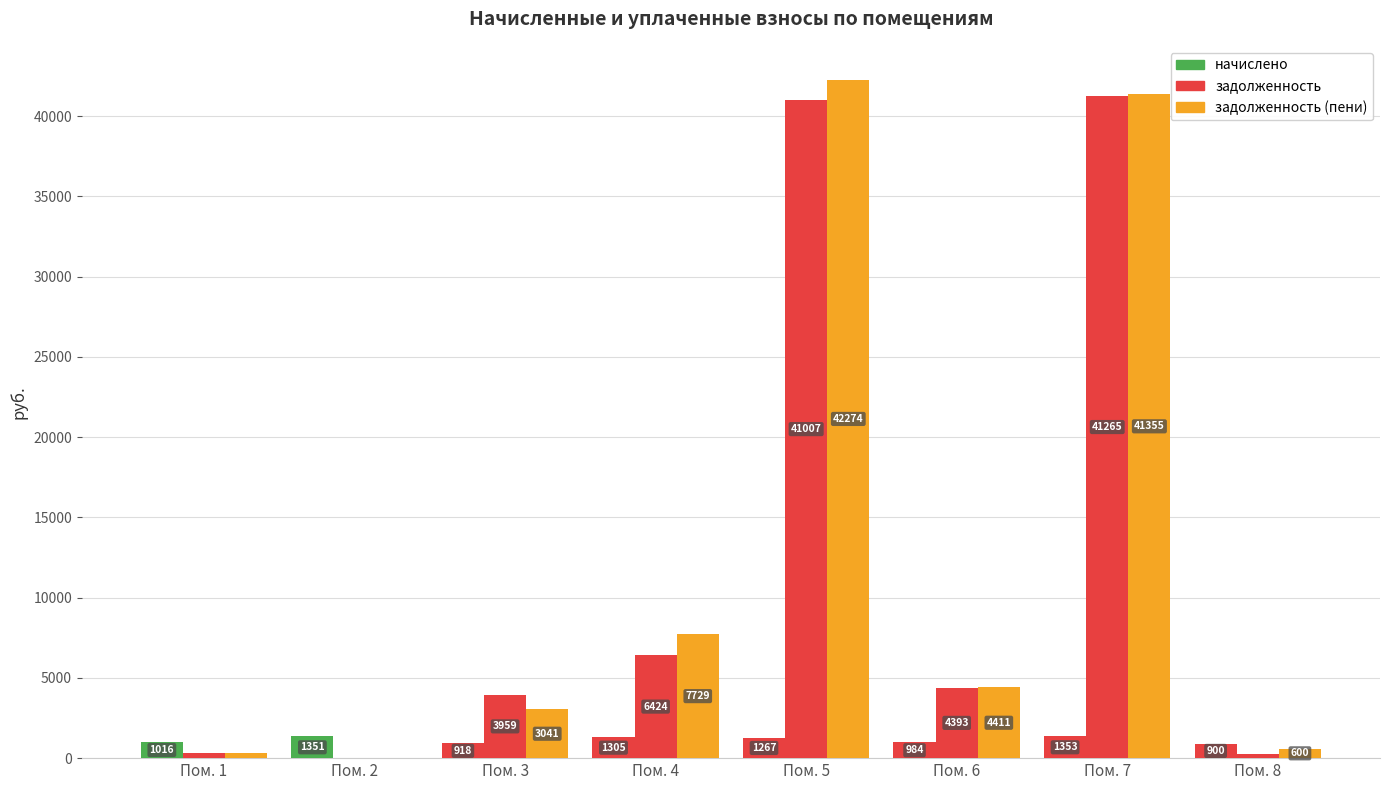

True or false: начислено has a value of 534.1 at Пом. 5.

False